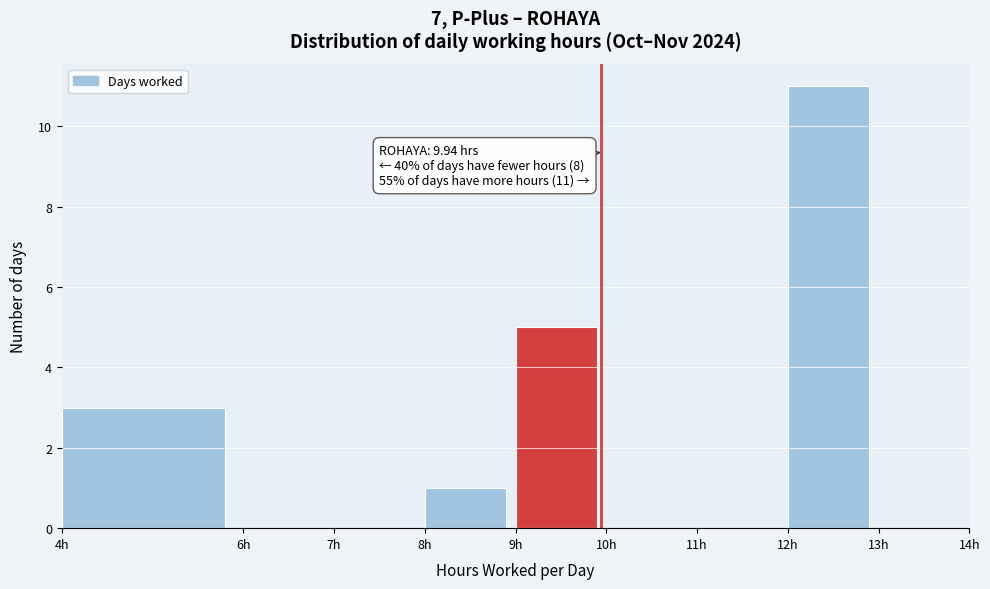

Which range on the x-axis has the tallest bar?

12 to 13